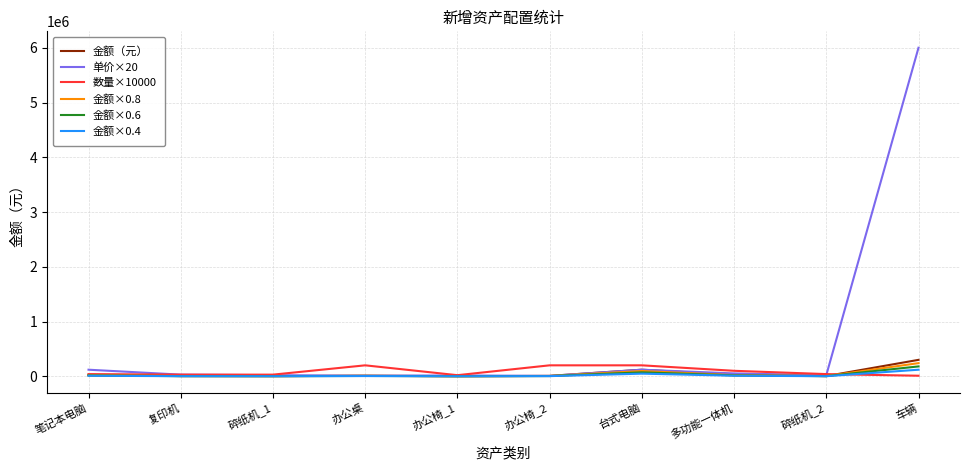

Which label corresponds to the largest value in the chart?

车辆